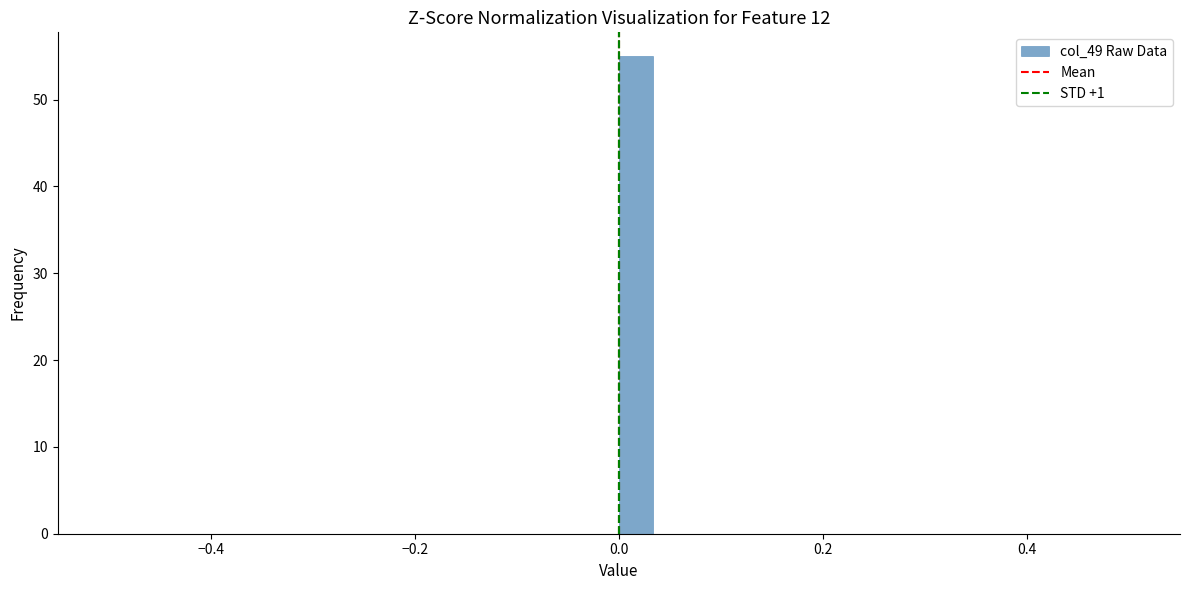

Around what value on the x-axis is the tallest bar? Give the approximate position of its centre, as read against the axis.

0.02